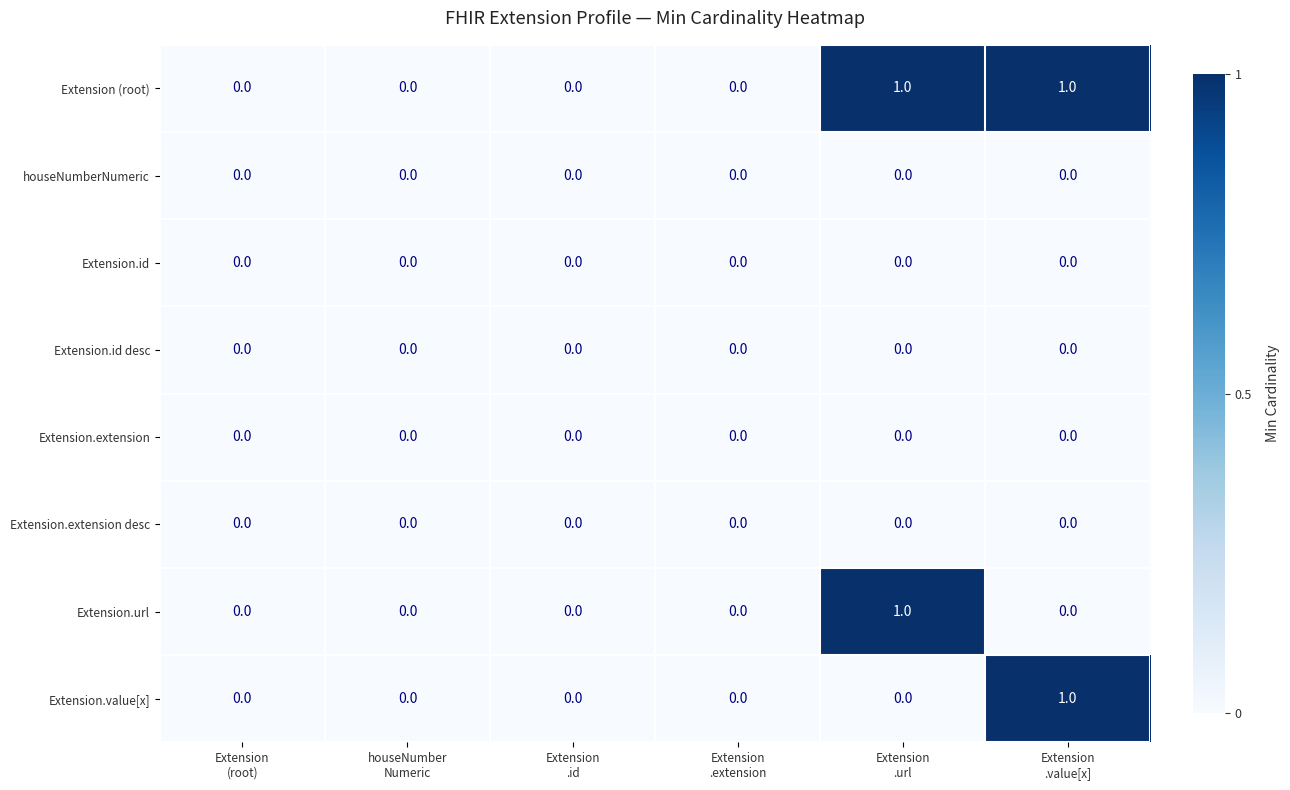

Which series has the largest total across all categories?

Extension (root)